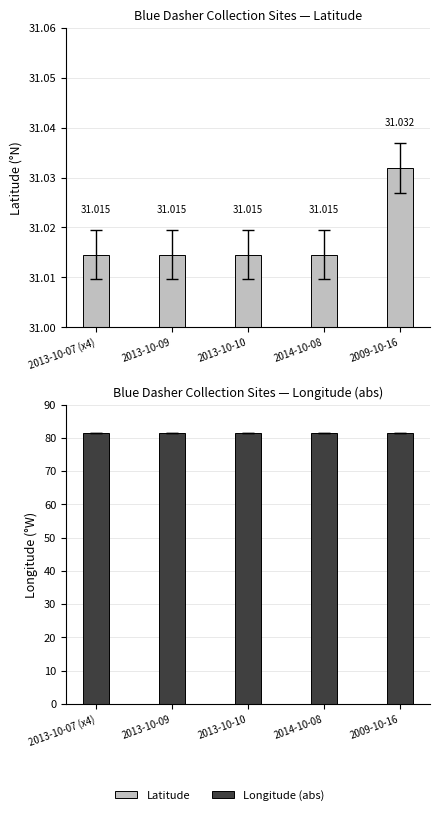

Reading left to right, transcribe all the data shown in this chart.

Latitude: 31.0	31.0	31.0	31.0	31.0
Longitude (abs): 81.4	81.4	81.4	81.4	81.4